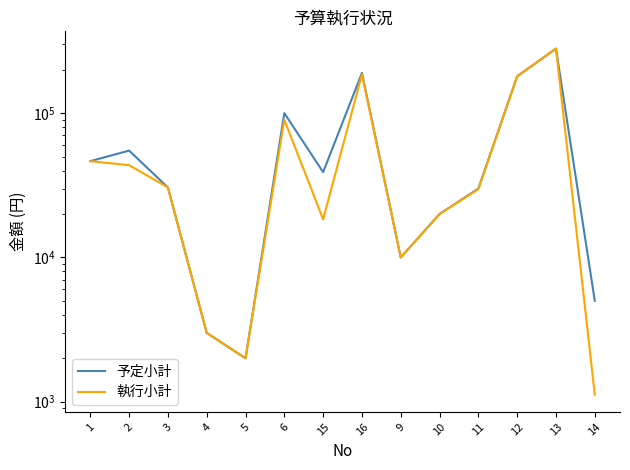

List the series in order of their peak value, lowest first.

予定小計, 執行小計